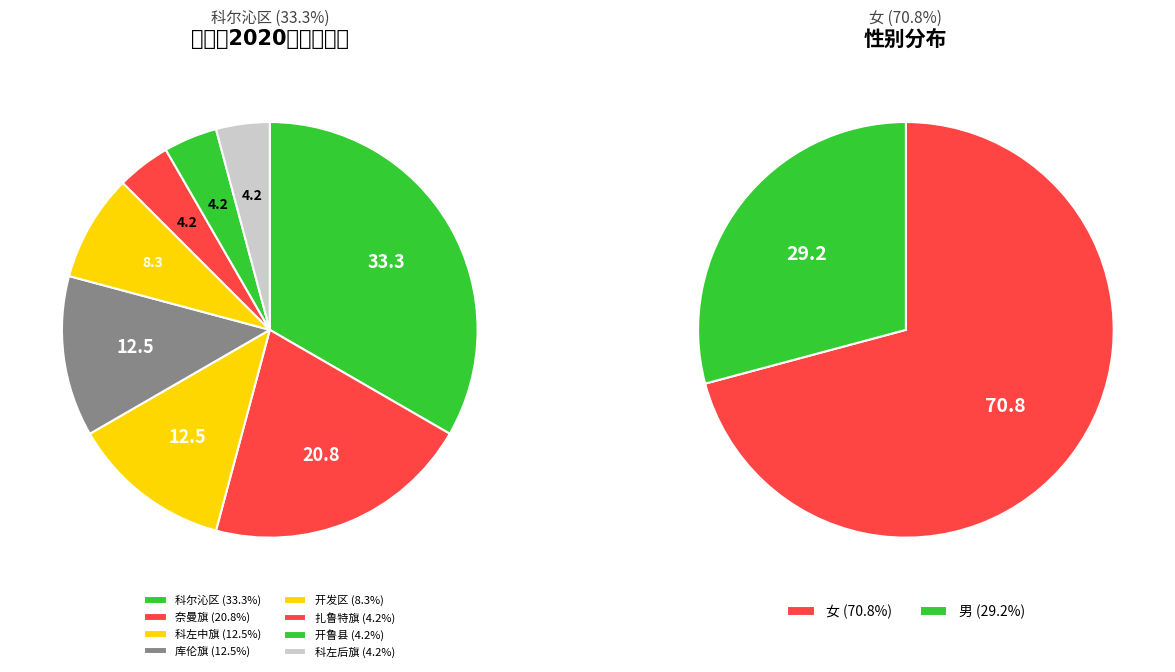

The 库伦旗 slice represents 21% of the pie. True or false?

False